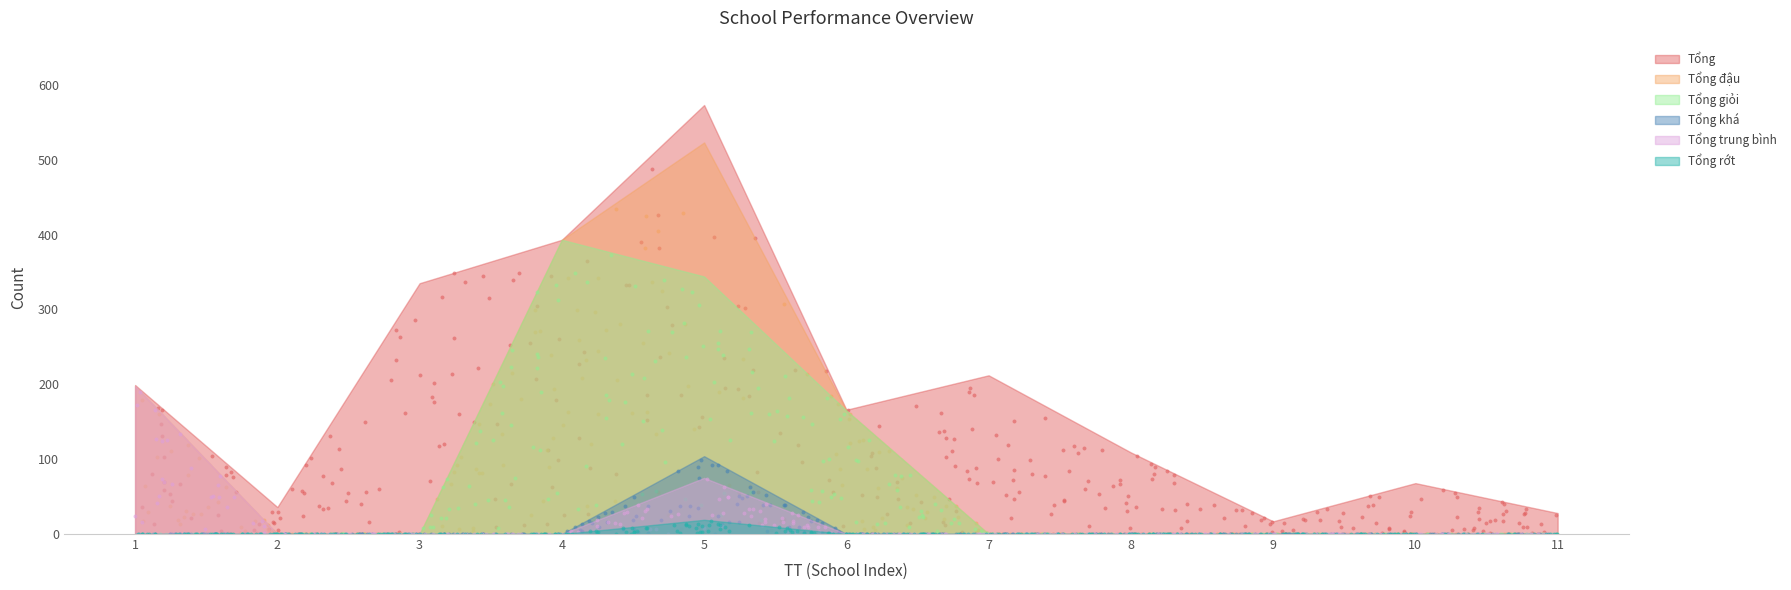

Which series contains the lowest Y value?

Tổng đậu